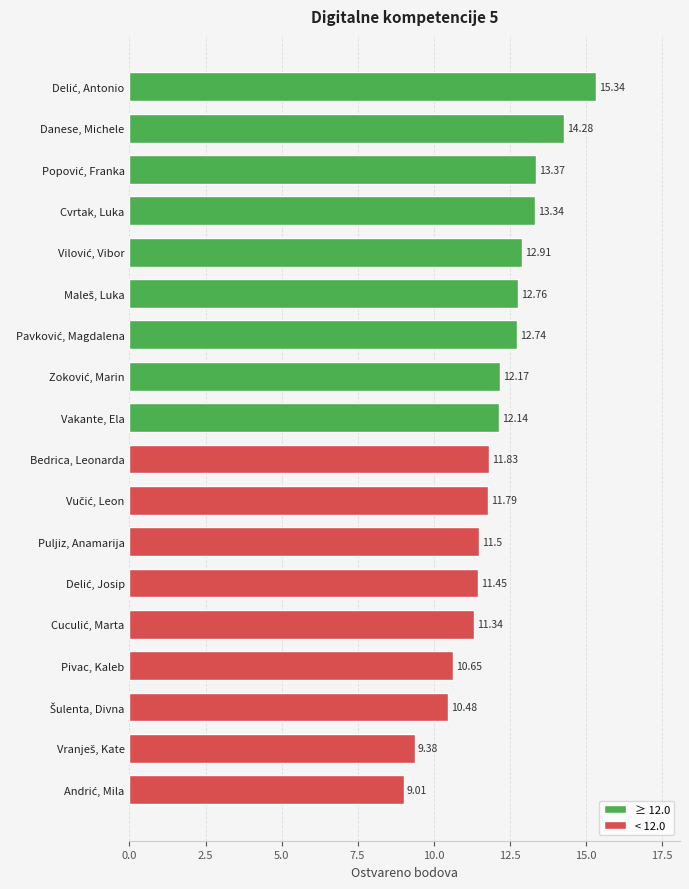

What is the average value?

12.0